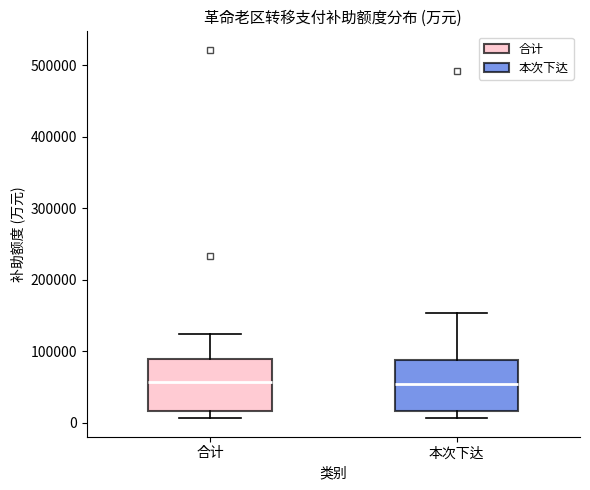

Reading left to right, read every box against the y-axis: the position of its median line, the range the box covers, and the ends of its whiskers. The values are not printed on the chart, so give them approximately, as read against the axis.

合计: median 60000, box 20000 to 90000, whiskers 10000 to 120000
本次下达: median 50000, box 20000 to 90000, whiskers 10000 to 150000